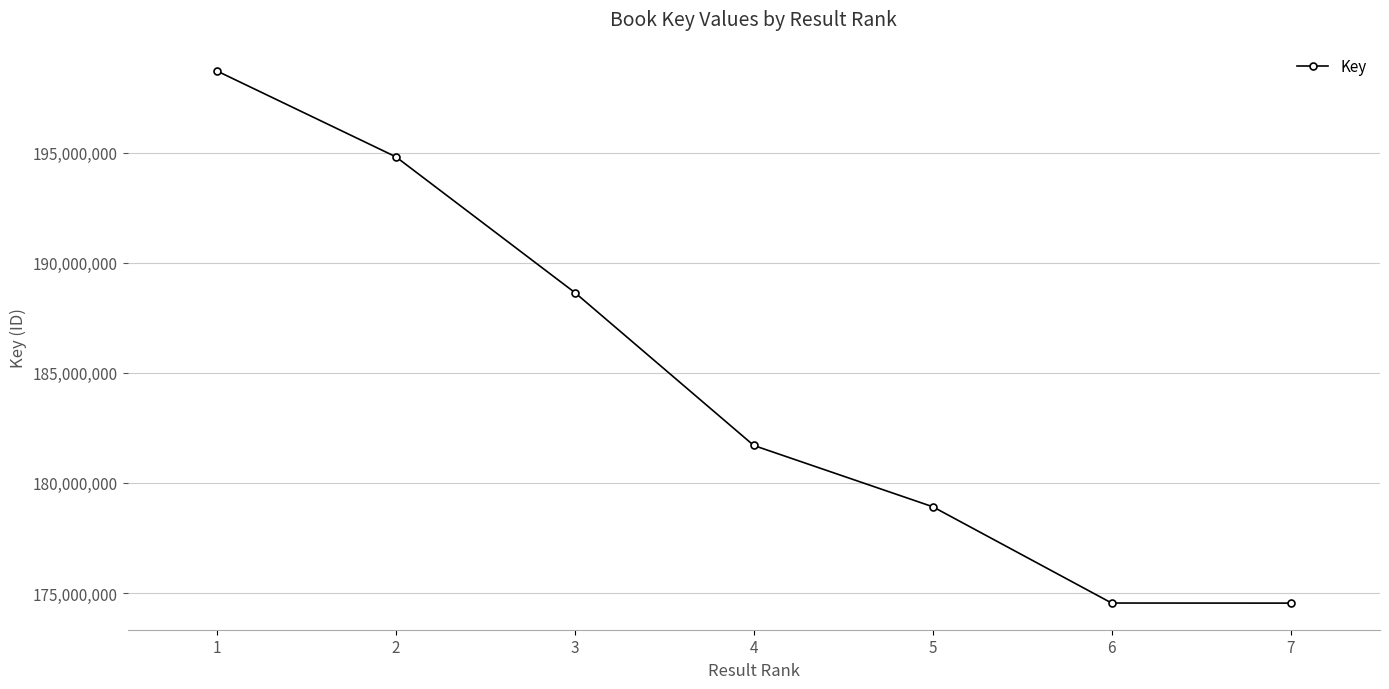

The chart shows a value of 174541850 at 7. True or false?

True